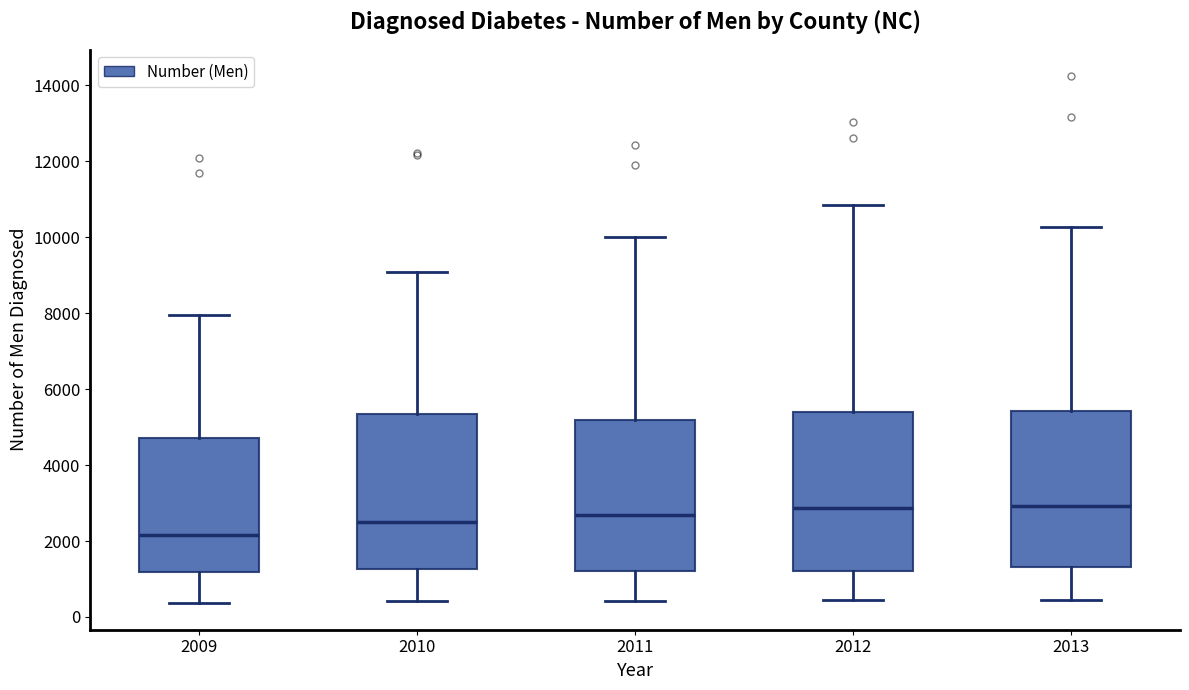

Where does the median line of the box at x = 2013 sit on the y-axis? The values are not printed on the chart, so give them approximately, as read against the axis.

3000